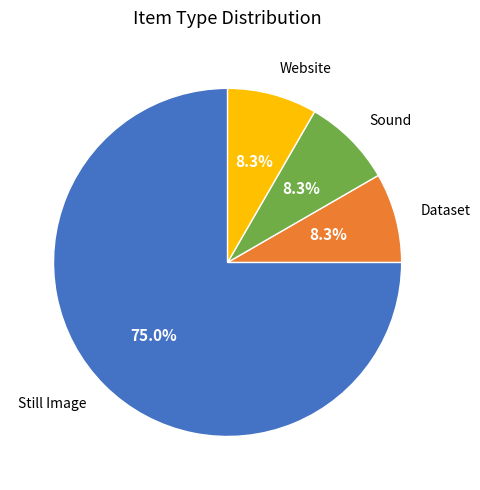

Does any single category account for the majority?

Yes